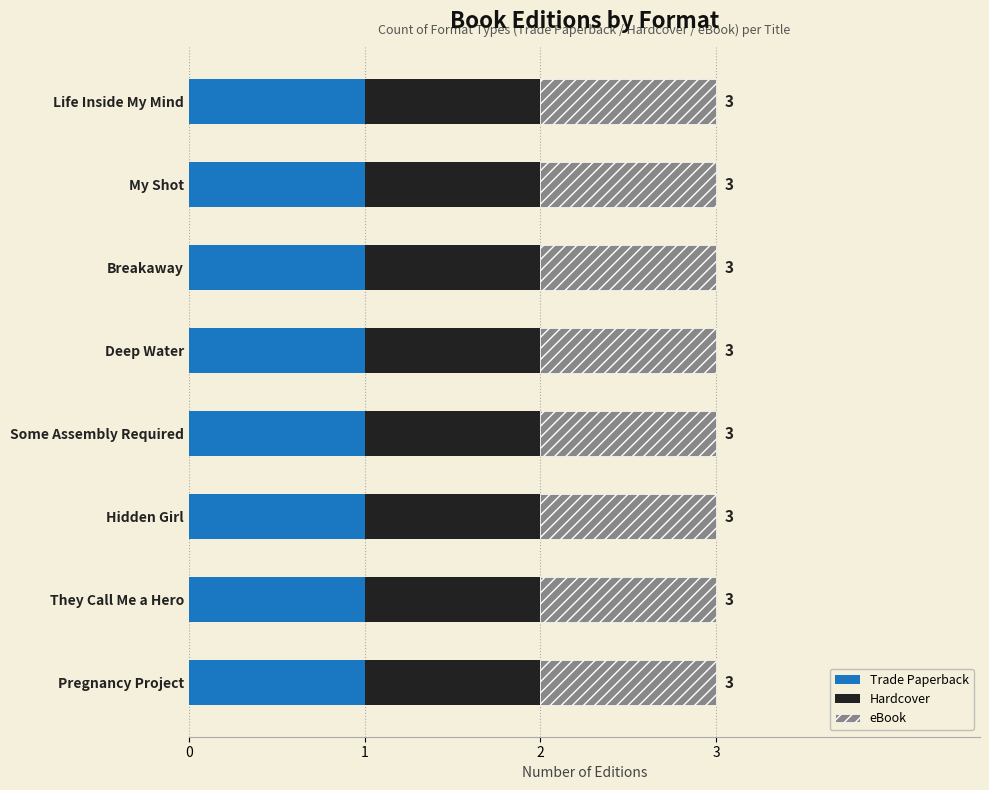

Between Deep Water and They Call Me a Hero, which series saw the biggest shift?

Trade Paperback